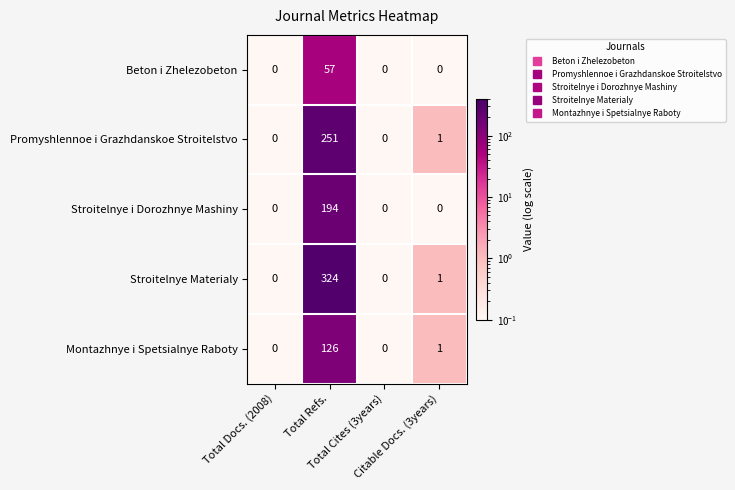

What is the maximum value shown in the chart?

324